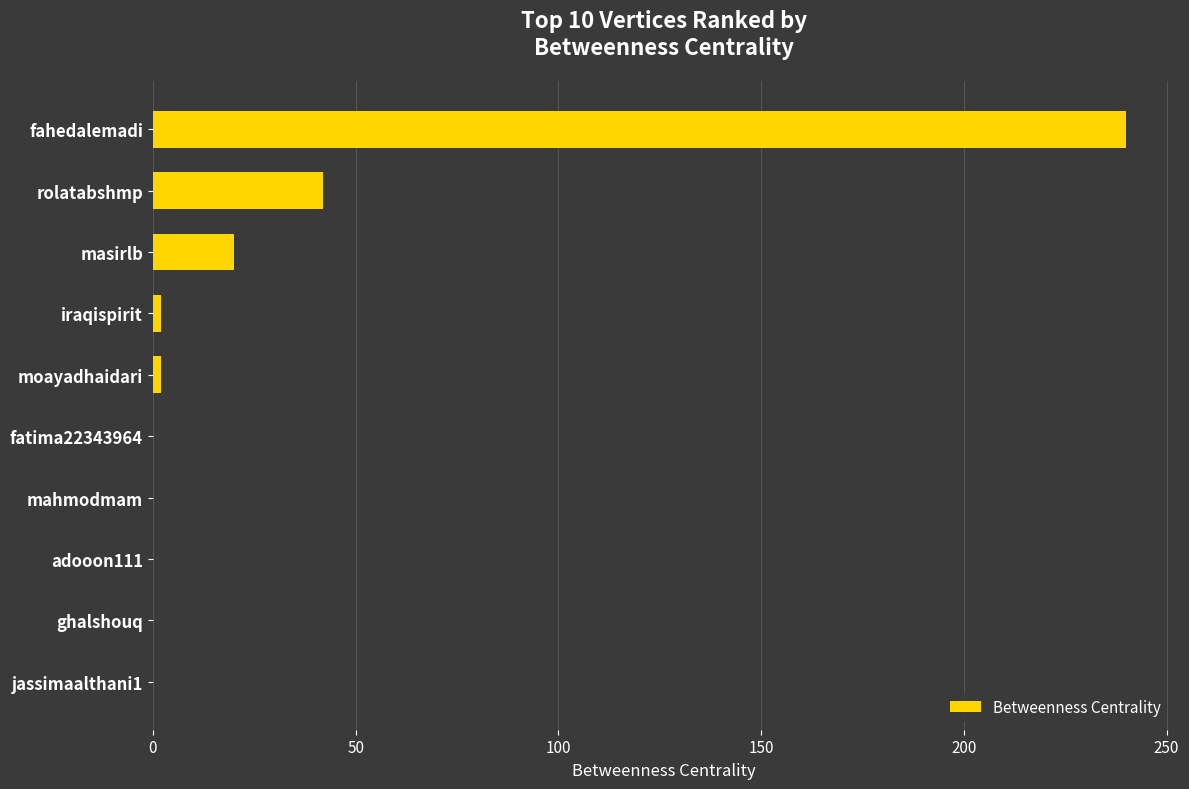

Which category has the highest value across all series?

fahedalemadi